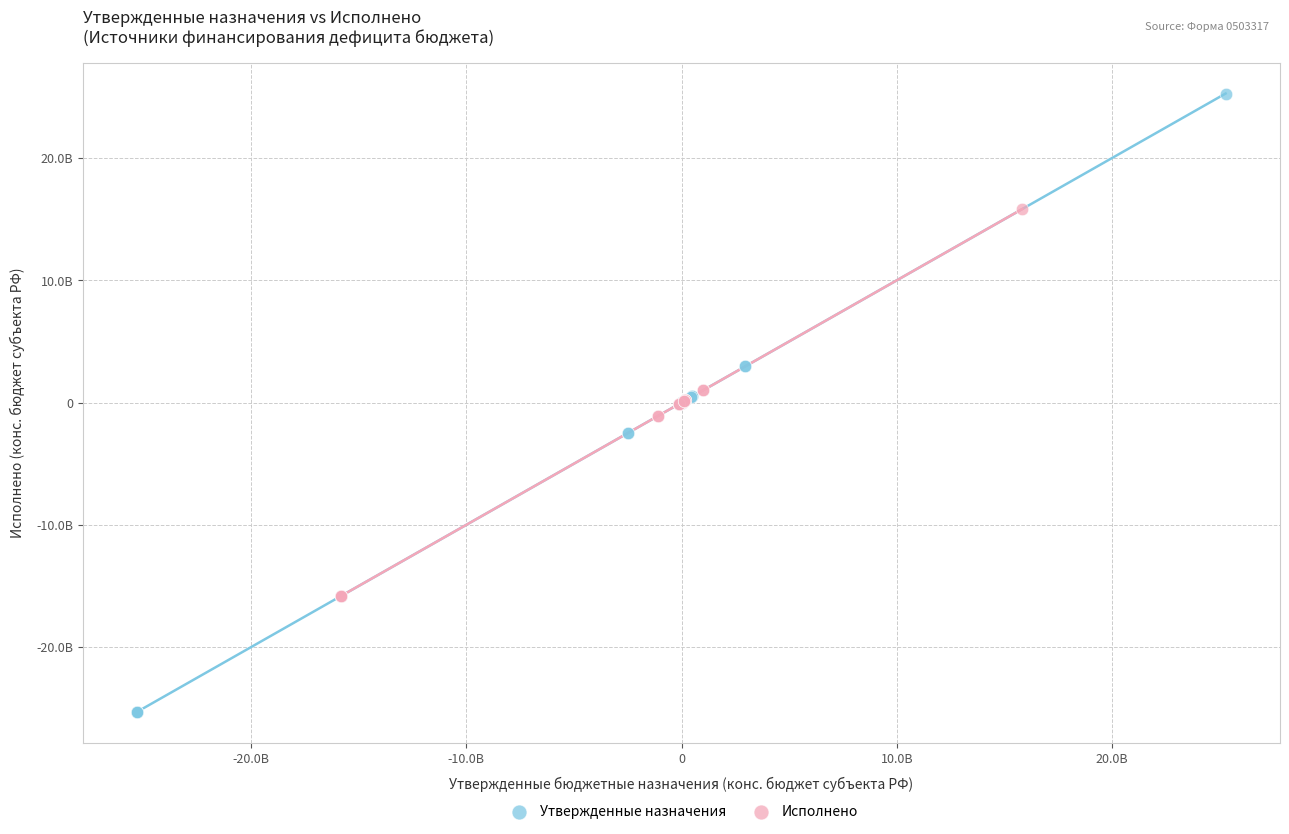

What are all the series names shown in the legend?

Утвержденные назначения, Исполнено